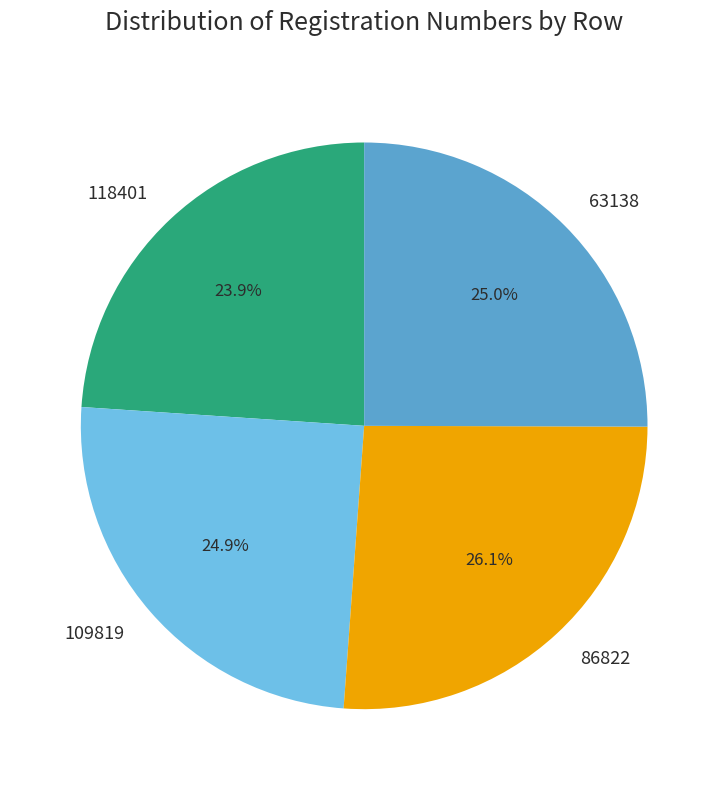

Approximately how many times larger is the value at 109819 compared to 86822?

1.0